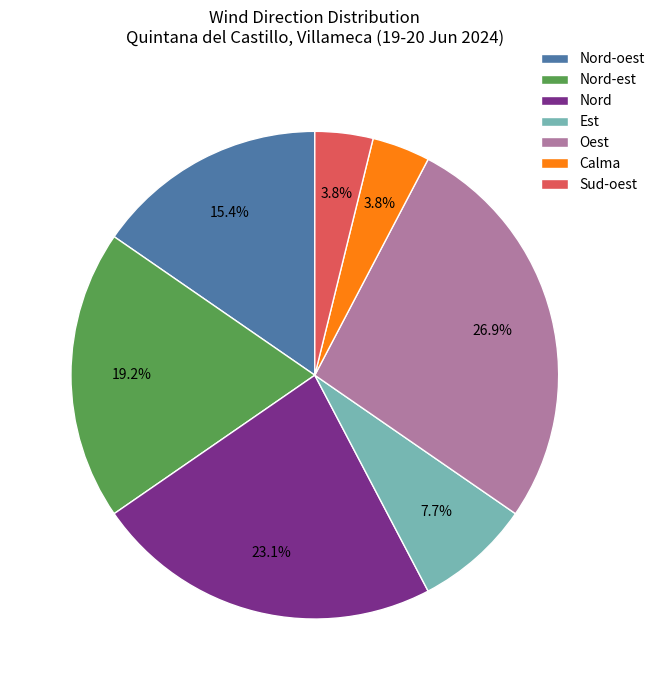

Is there a majority slice in this chart?

No